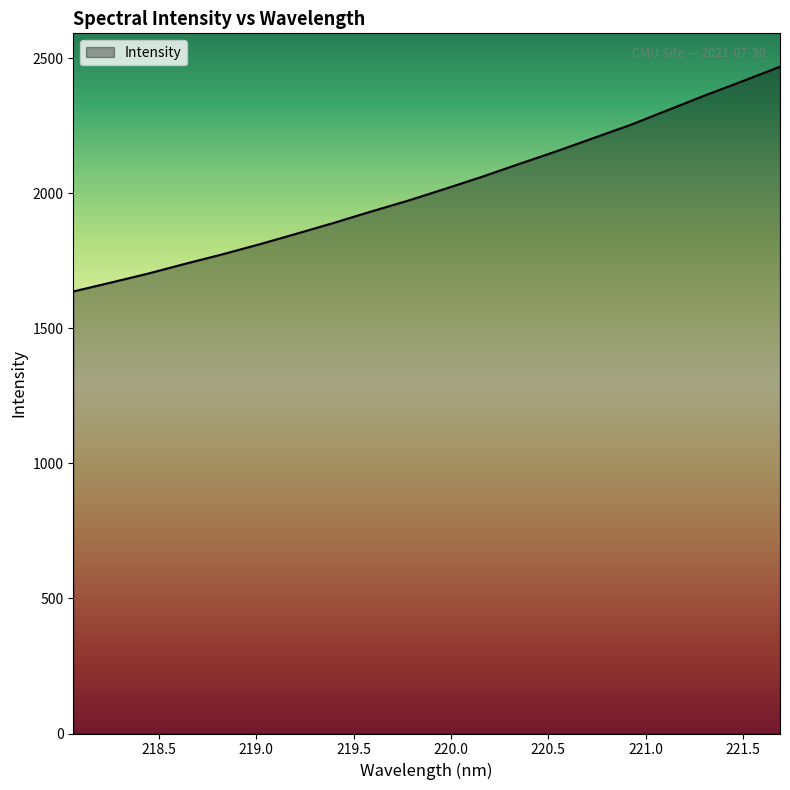

What is the difference between the maximum and minimum values?

832.3